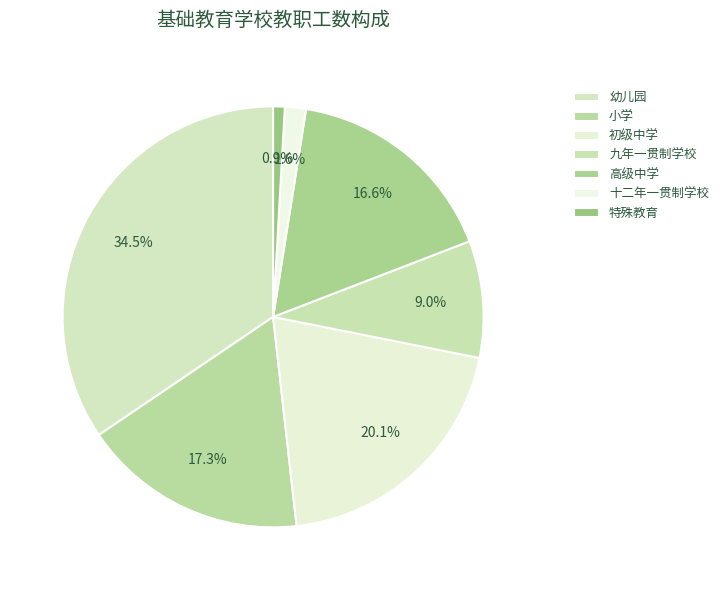

What portion of the pie excludes 幼儿园?

65.5%